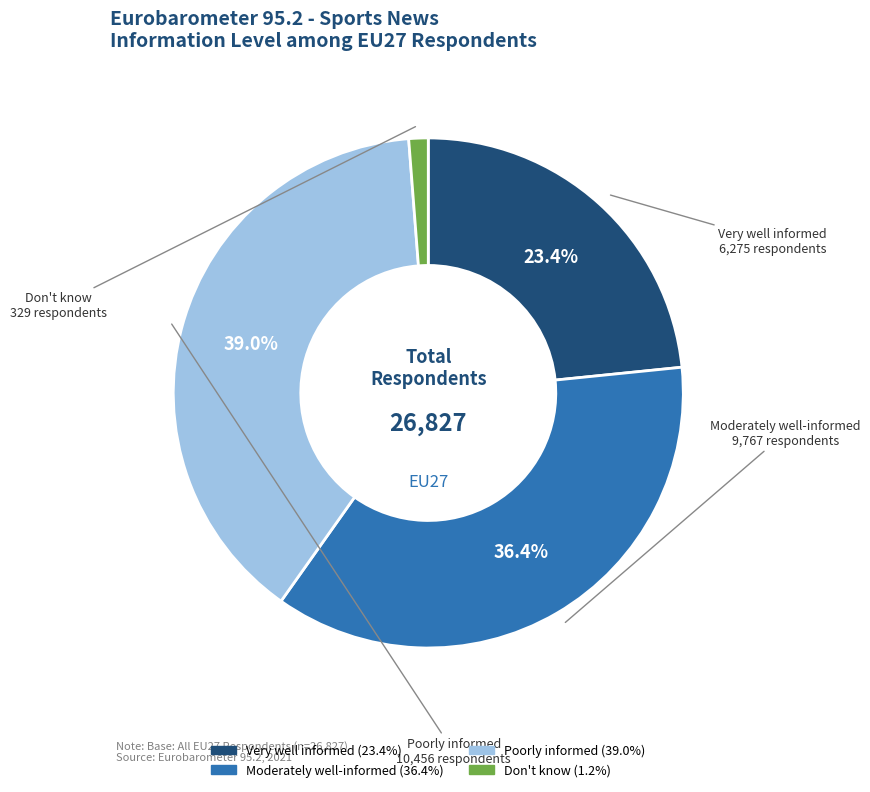

To the nearest percent, what portion does Poorly informed represent?

39%